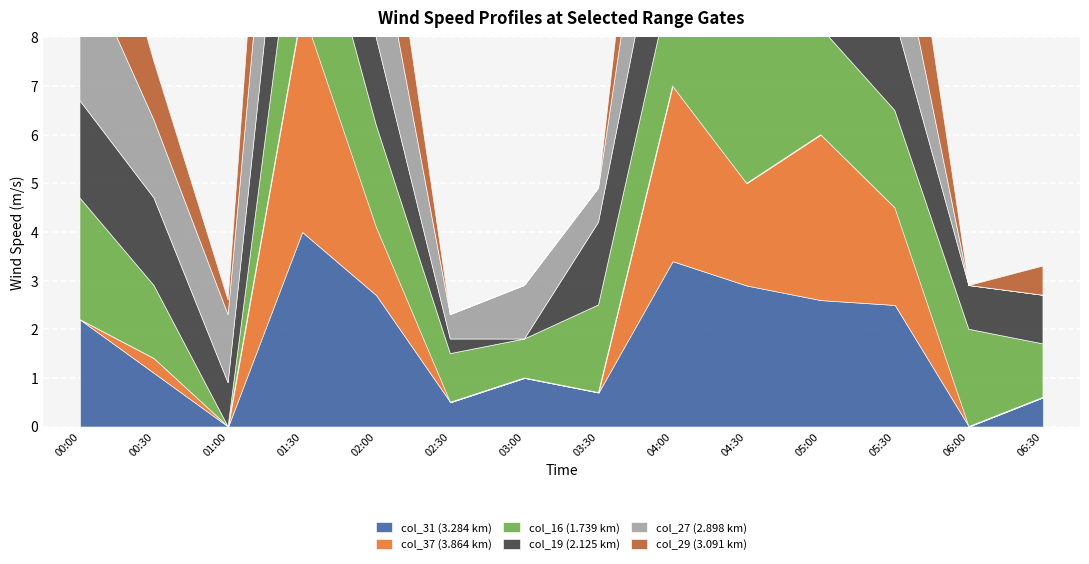

How many times do col_16 (1.739 km) and col_31 (3.284 km) cross each other?

7